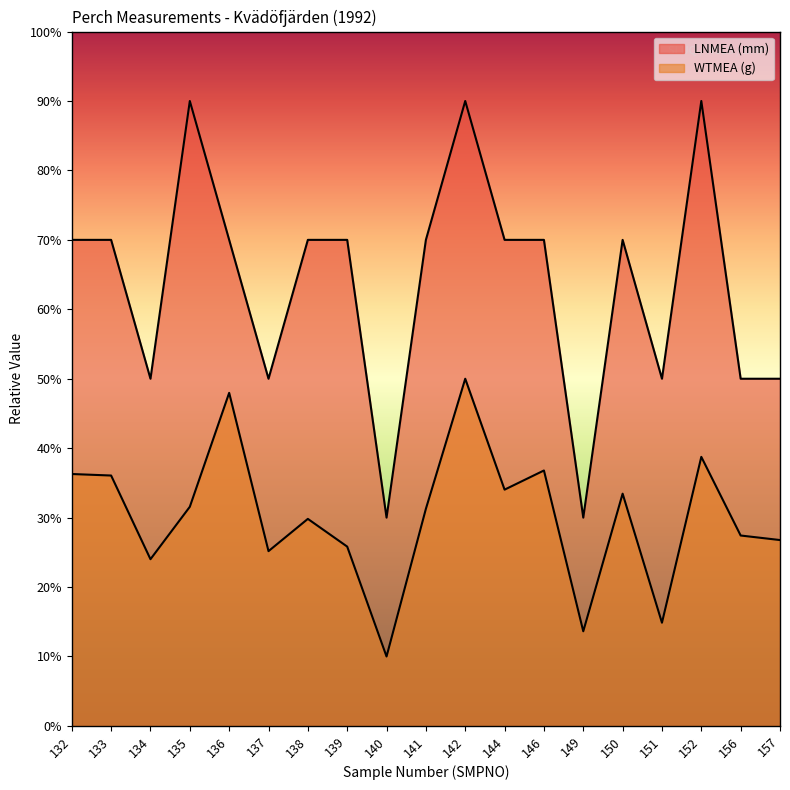

At which category does the chart reach its peak across all series?

135